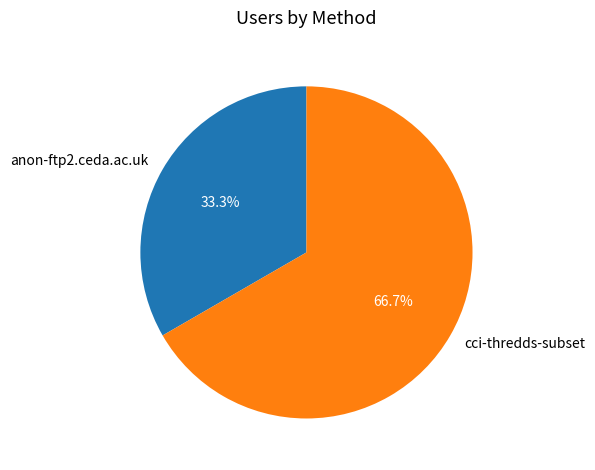

To the nearest percent, what portion does cci-thredds-subset represent?

67%